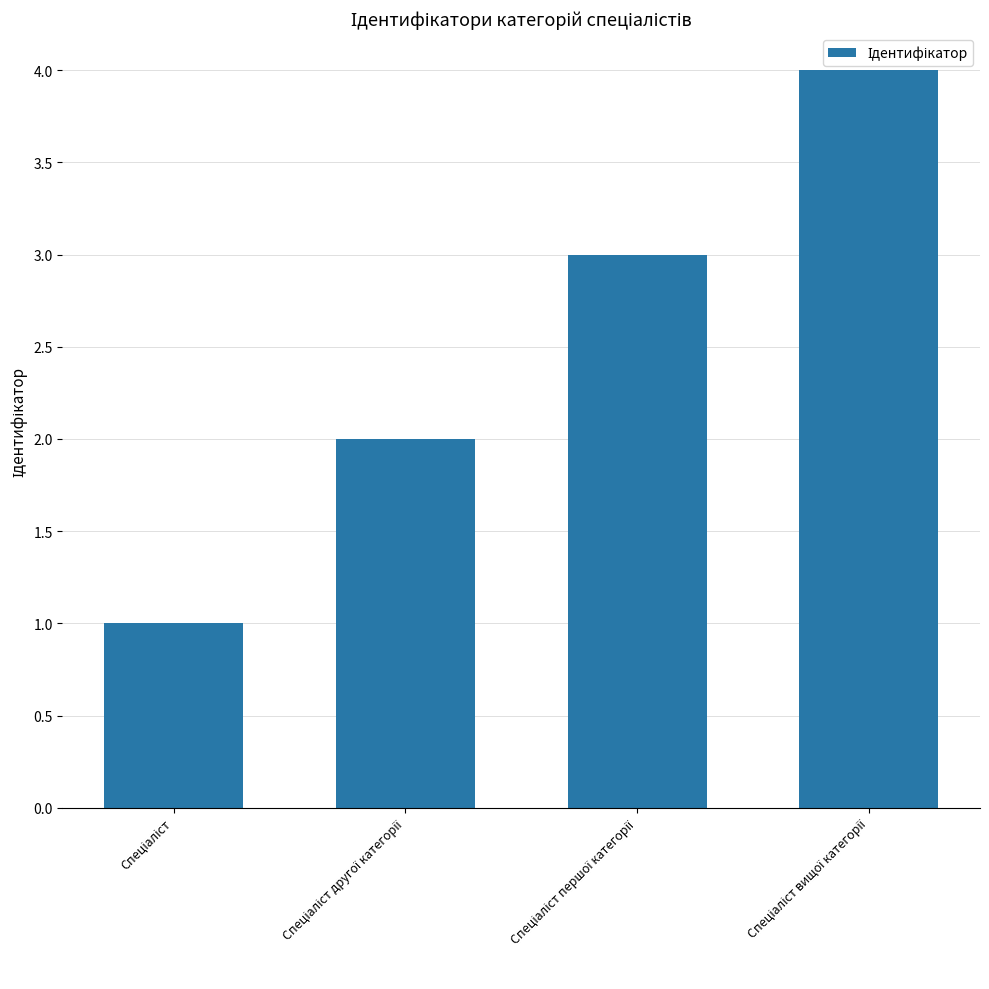

What is the difference between the maximum and minimum values?

3